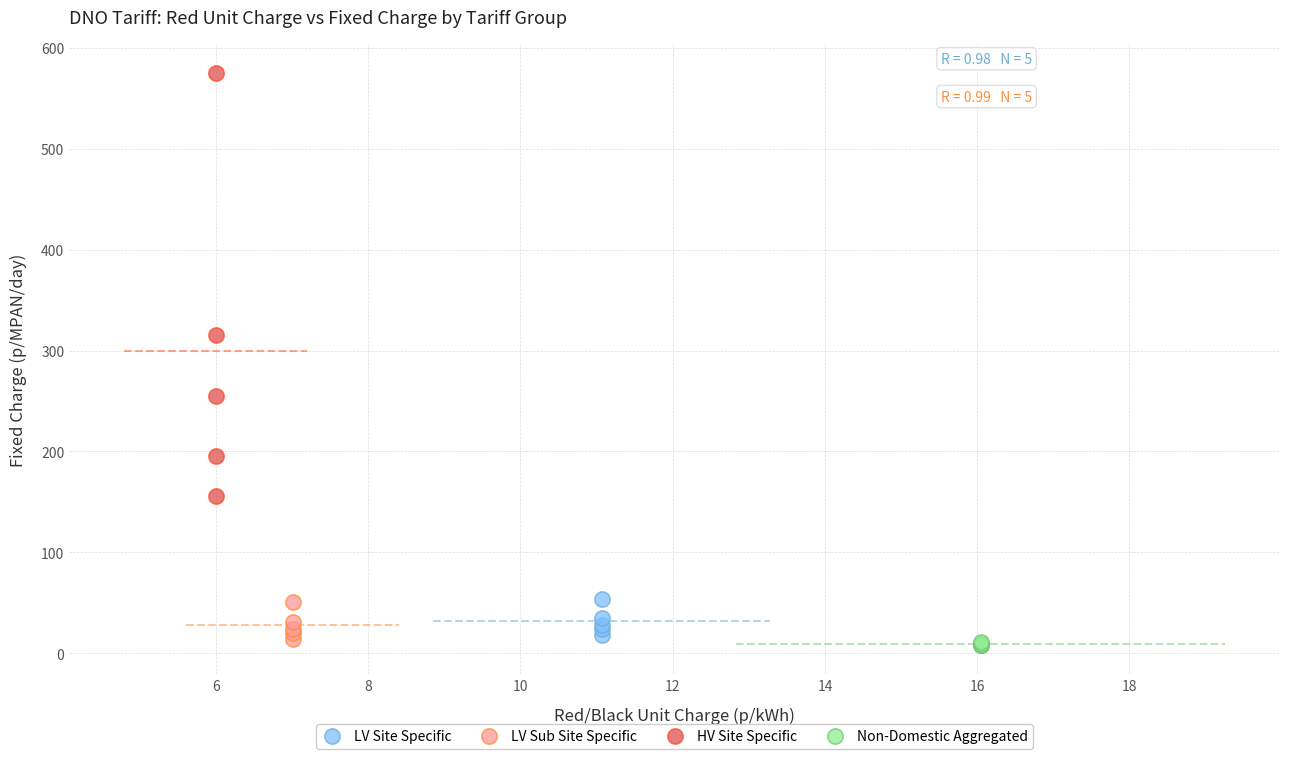

Which series contains the highest Y value?

HV Site Specific